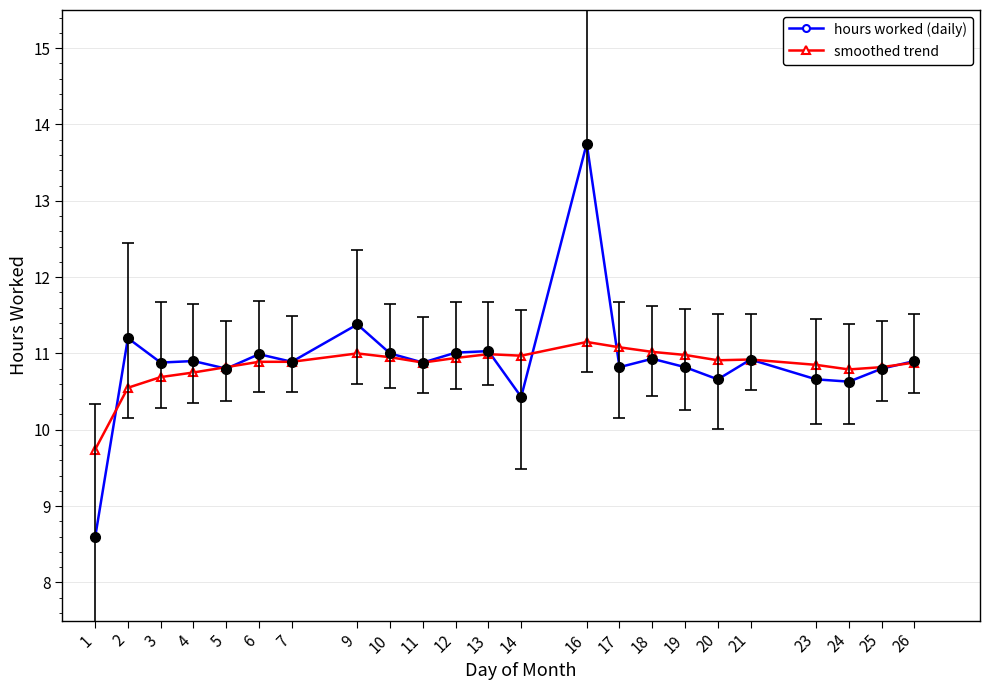

Between which two adjacent categories do smoothed trend and hours worked (daily) first intersect?

1 and 2